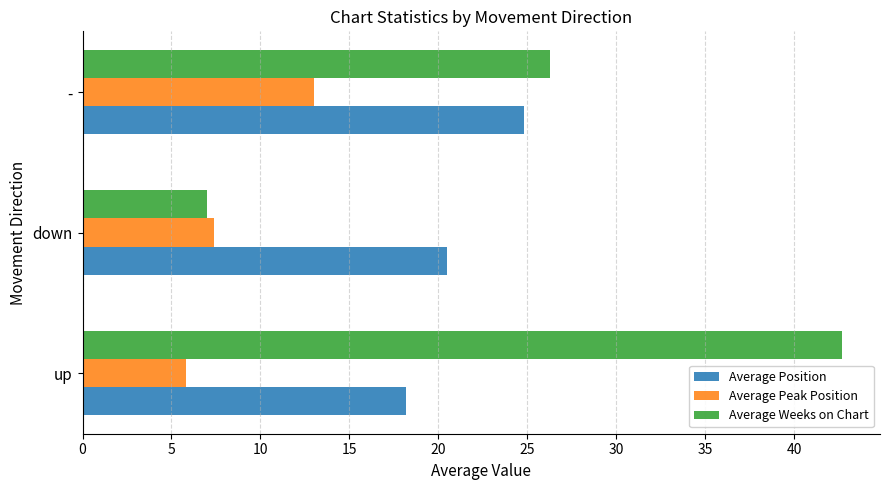

What is the difference between the maximum and minimum values in the Average Weeks on Chart series?

35.7